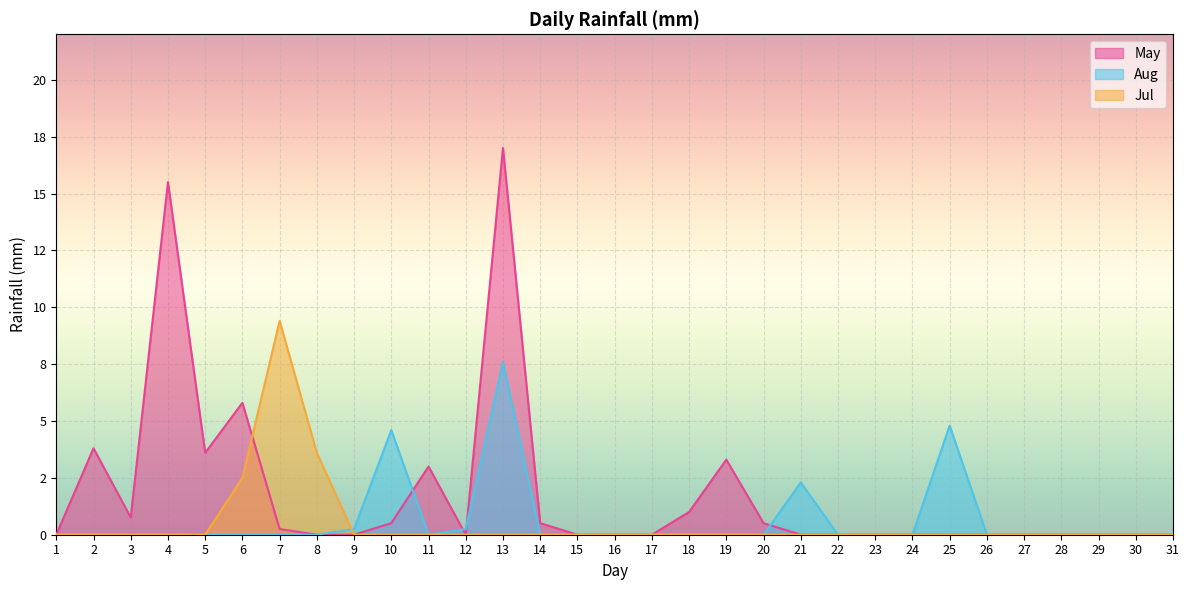

What is the difference between the maximum and minimum values in the Aug series?

7.6